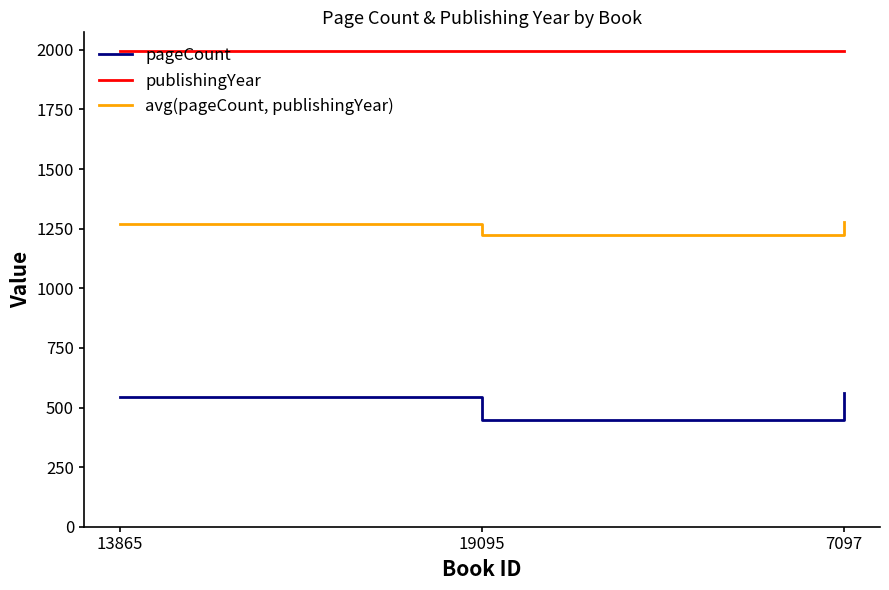

Rank the series at 19095 from lowest to highest value.

pageCount, avg(pageCount, publishingYear), publishingYear